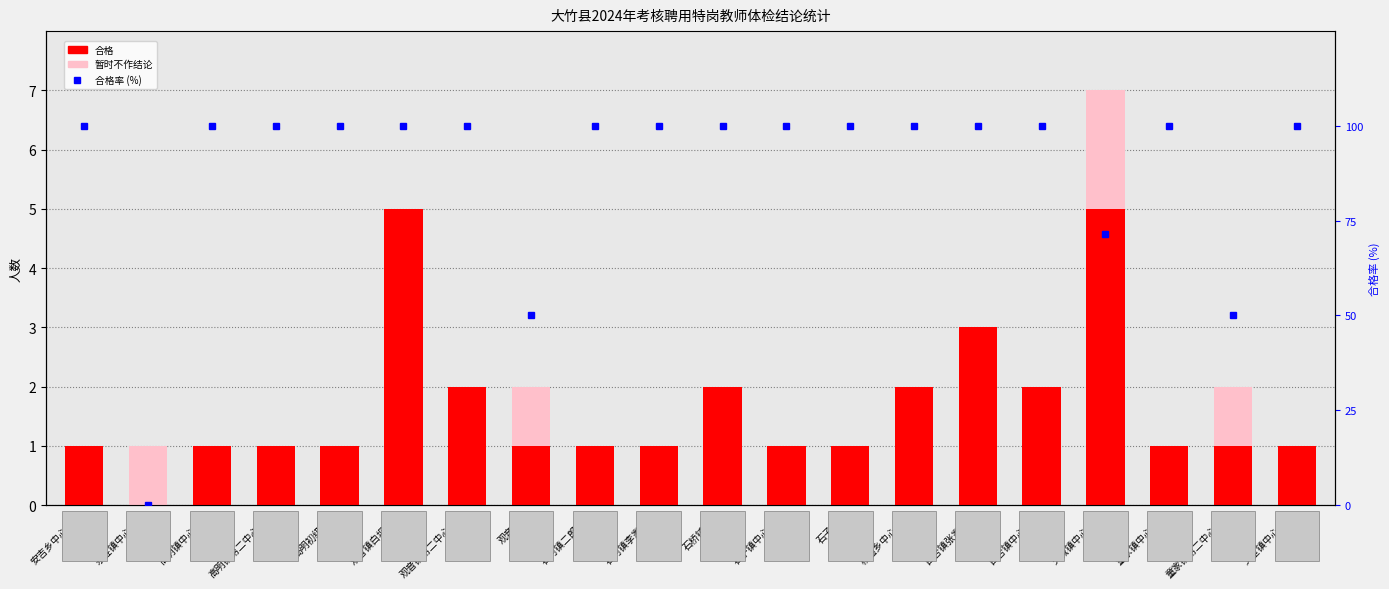

What is the difference between the 合格率 (%) values at 观音镇第二中心小学 and 童家镇第二中心小学?

50.0